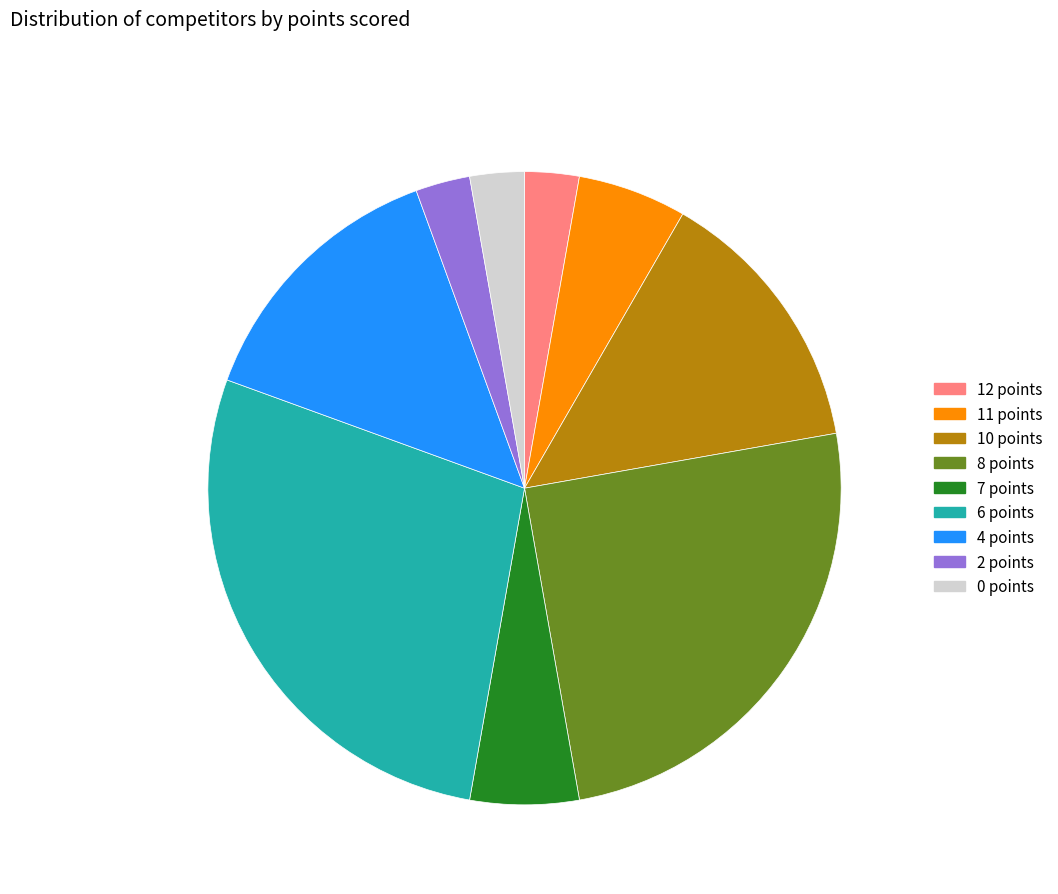

True or false: 7 points accounts for 1% of the total.

False